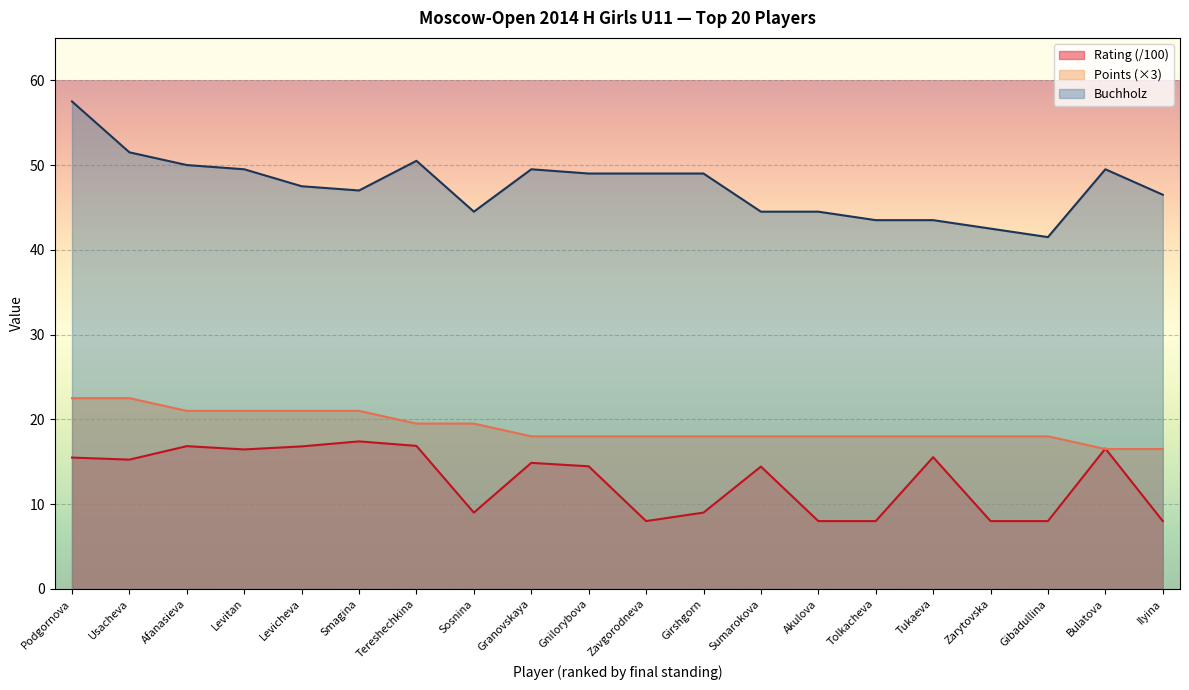

Between Afanasieva and Bulatova, which series saw the biggest shift?

Points (×3)